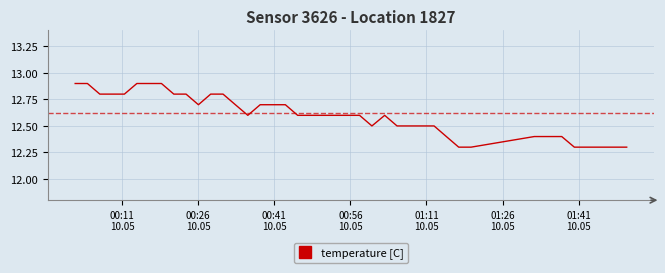

What is the greatest value displayed?

12.9